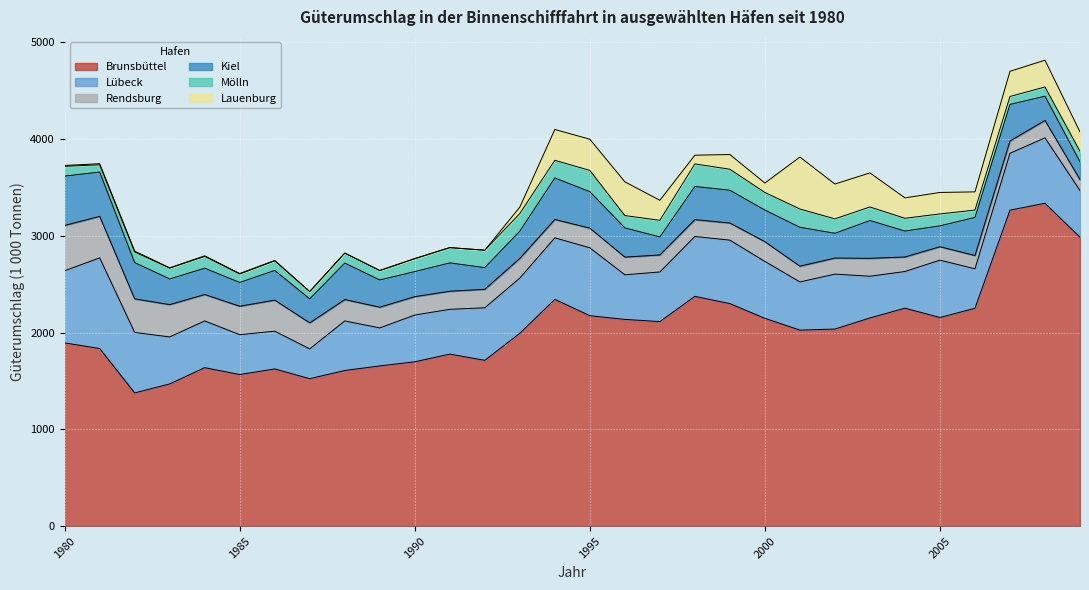

True or false: Lübeck has more than 2 points higher than both neighbors.

True